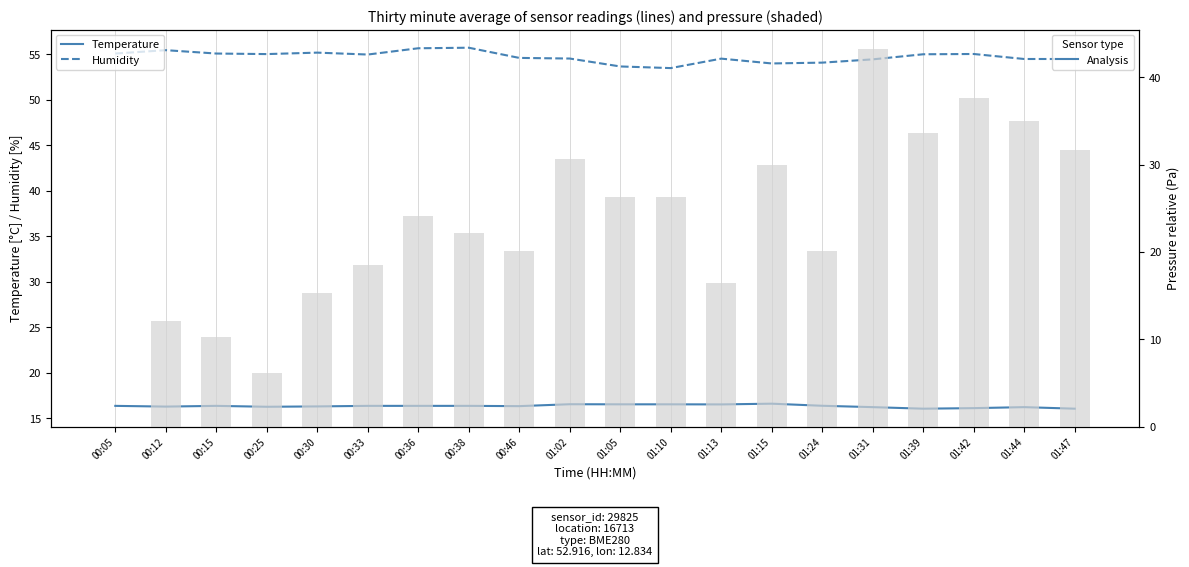

What is the difference between the second highest and minimum values in the Pressure (relative) series?

37.6